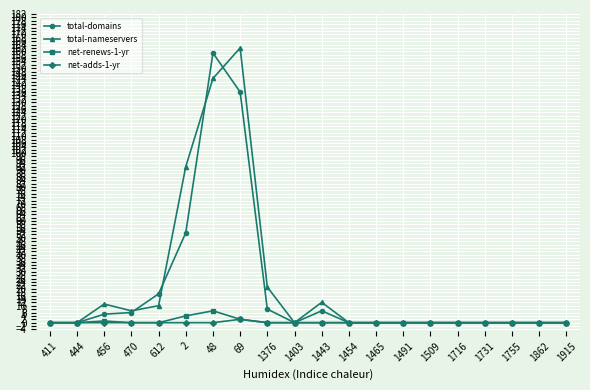

What is the maximum value for total-domains?

159